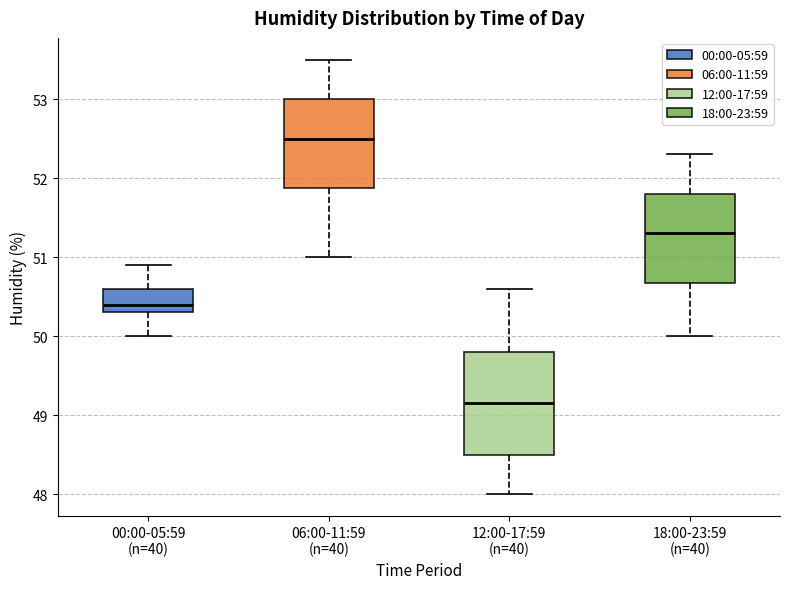

Comparing the boxes themselves (not the whiskers), which one is the tallest?

12:00-17:59 (n=40)